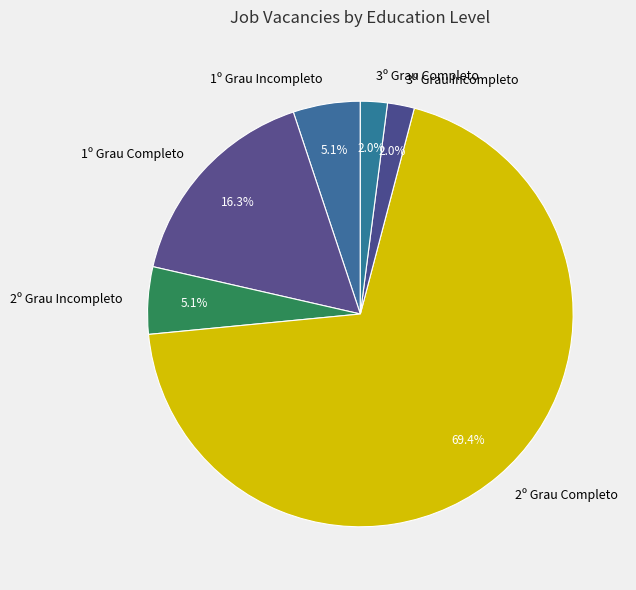

How many segments does this pie chart have?

6